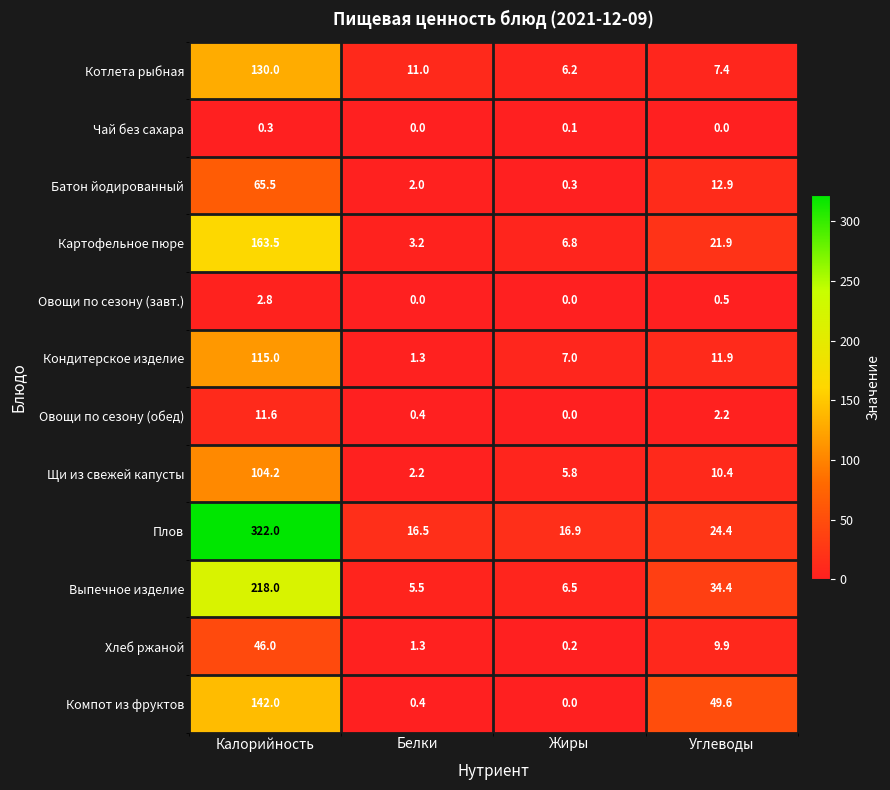

Between Белки and Жиры, which series saw the biggest shift?

Кондитерское изделие